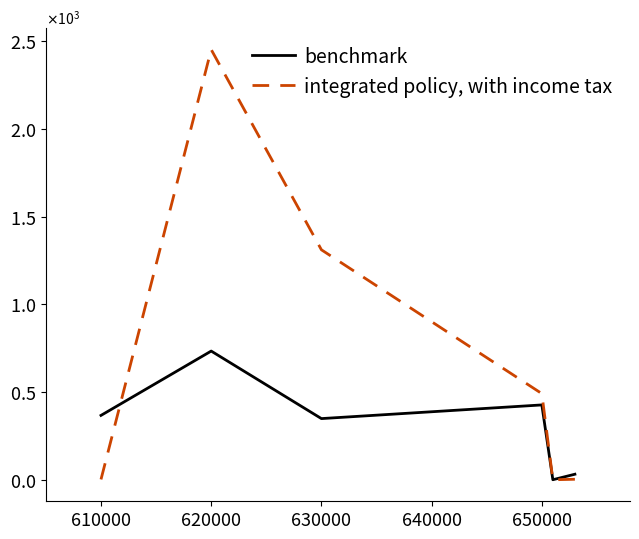

Does the chart display data point markers on the line(s)?

No